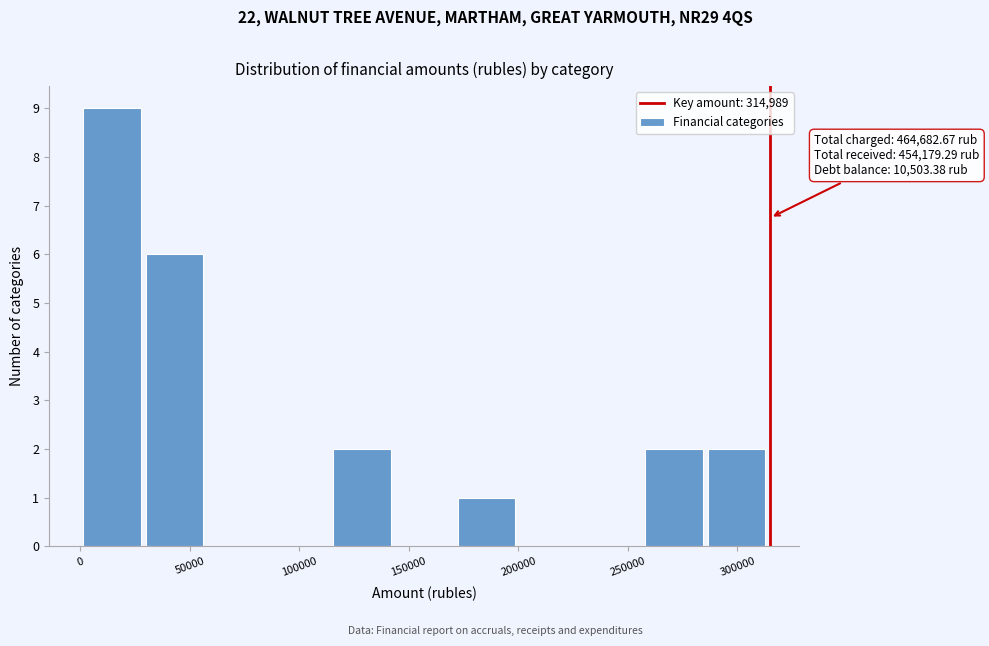

Over which range of the x-axis is the bar tallest?

0 to 30000